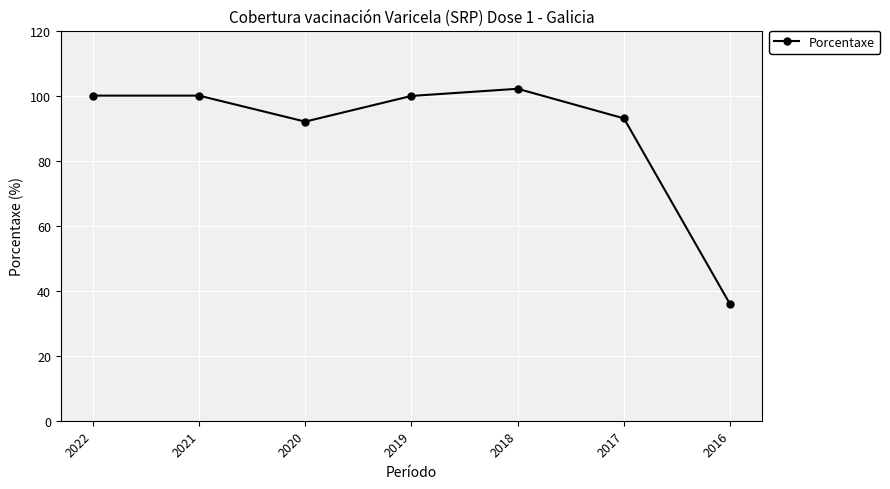

At which category does the data reach its first local valley?

2020